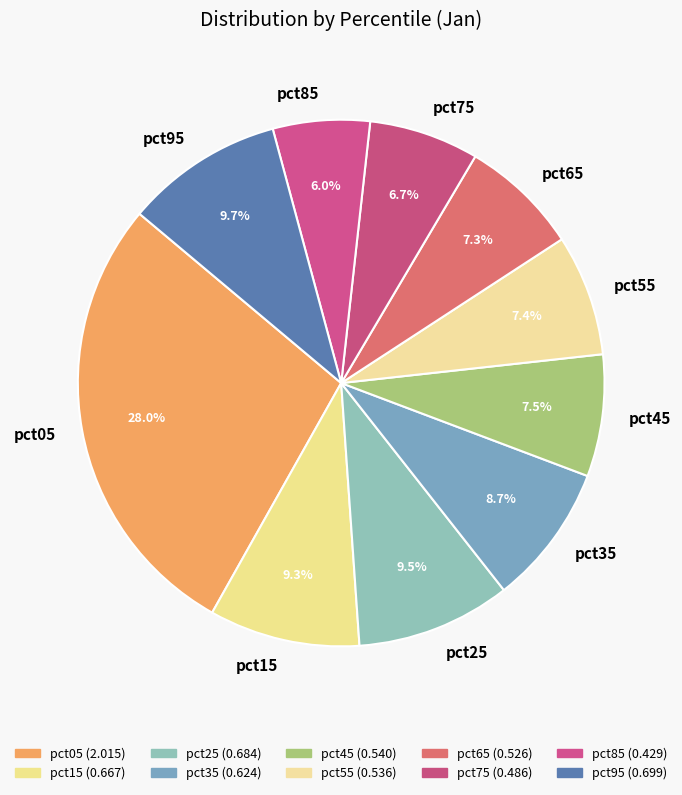

To the nearest percent, what percentage of the pie is pct55?

7%